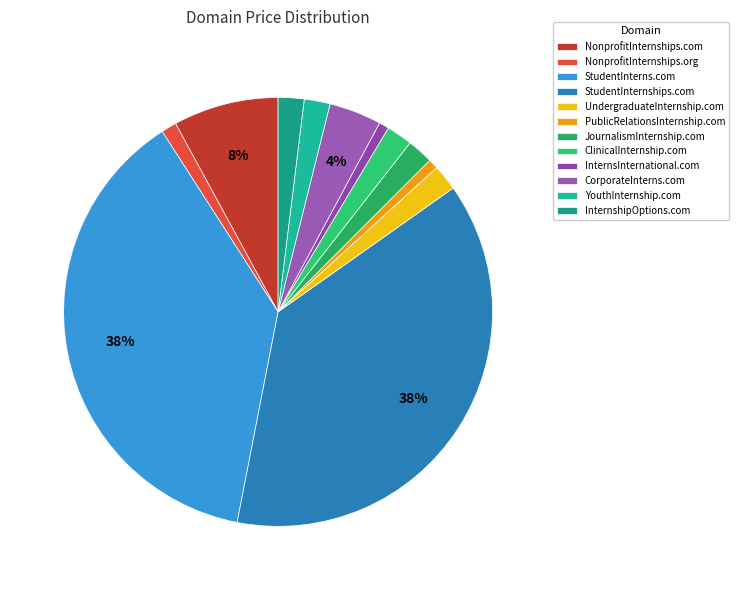

To the nearest percent, what portion does StudentInterns.com represent?

38%